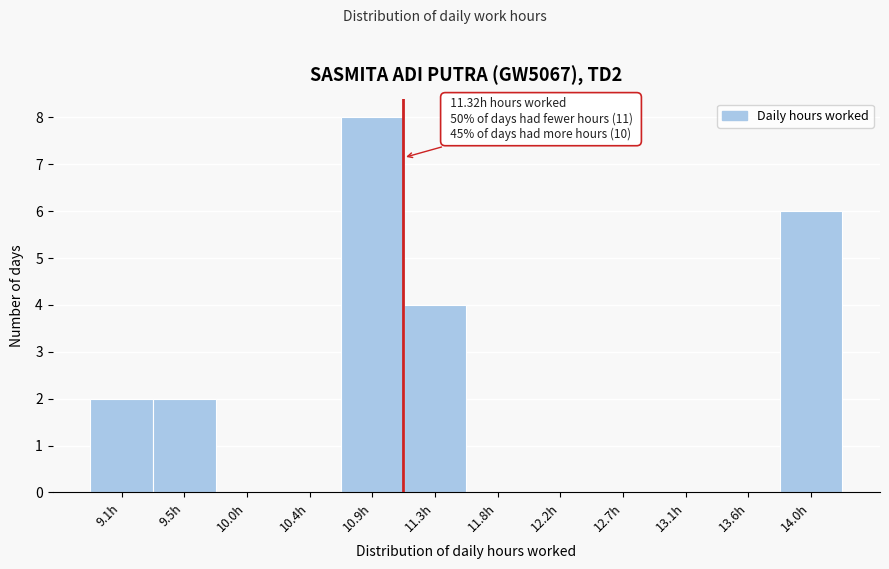

Reading right to left, extract all data points from this chart.

14.0h=6	13.6h=0	13.1h=0	12.7h=0	12.2h=0	11.8h=0	11.3h=4	10.9h=8	10.4h=0	10.0h=0	9.5h=2	9.1h=2